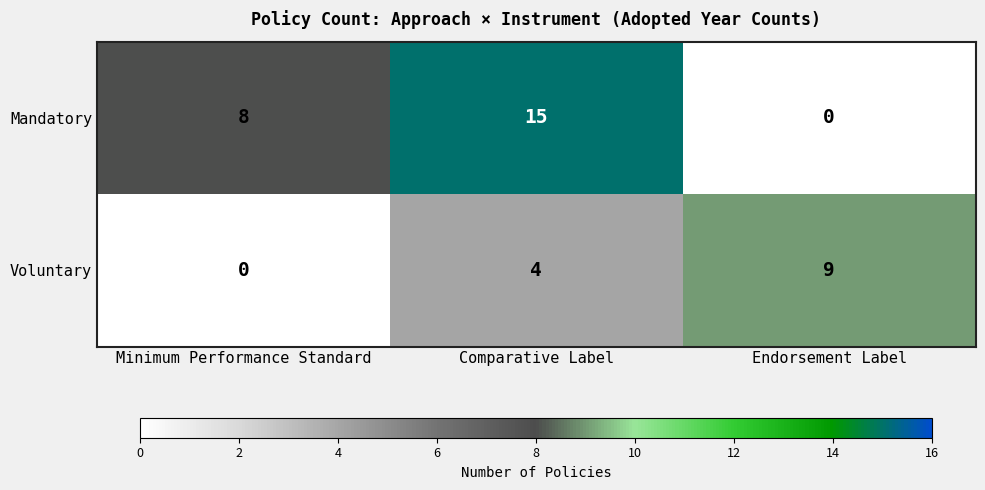

Rank the series at Endorsement Label from lowest to highest value.

Mandatory, Voluntary